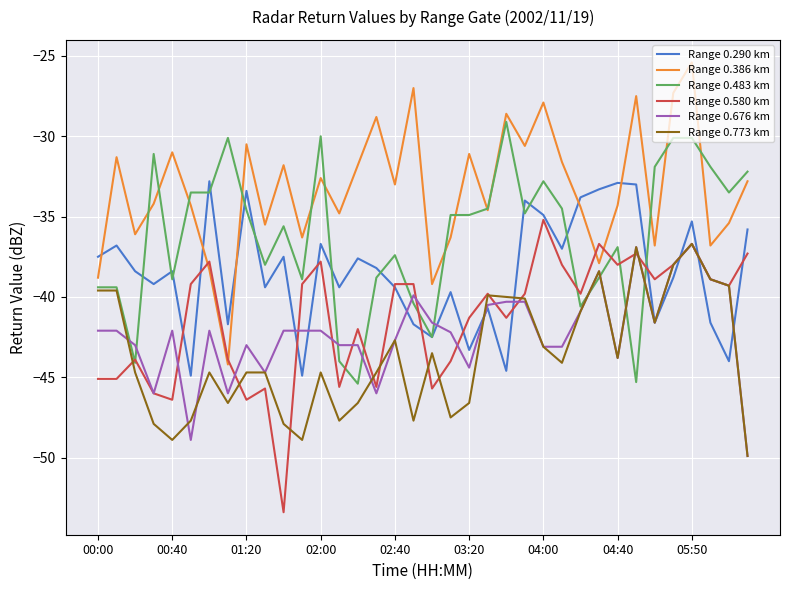

What is the maximum value for Range 0.386 km?

-25.4